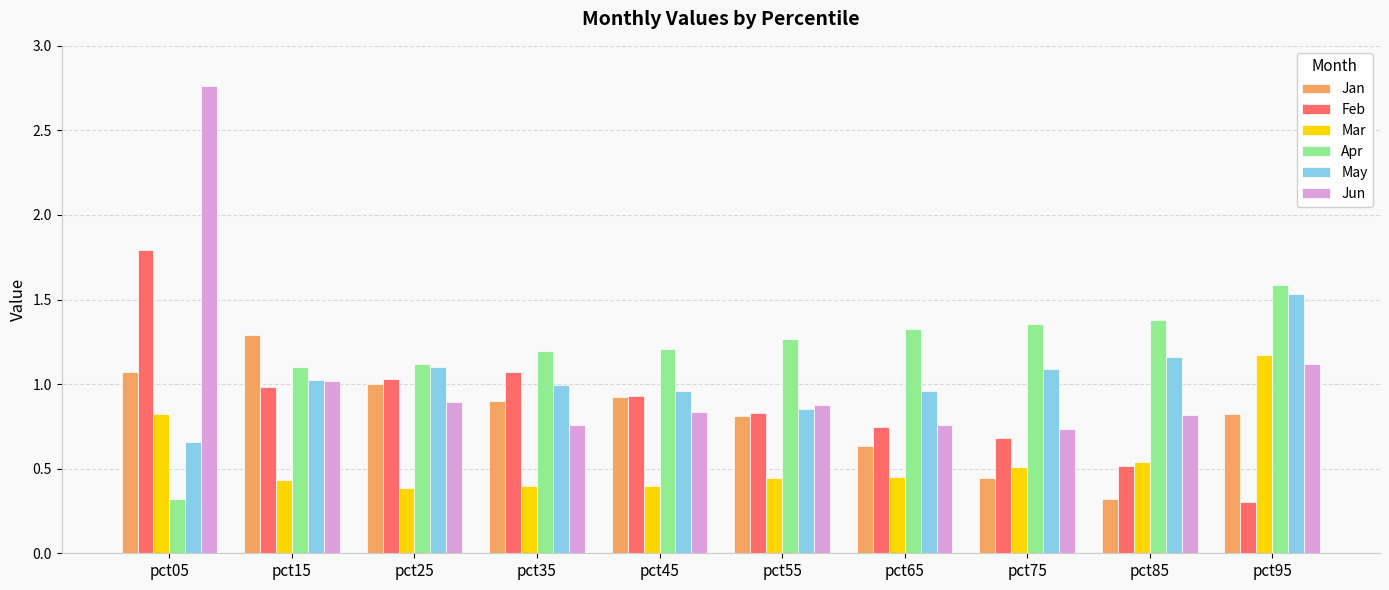

What is the value of the Jan bar at the 9th from the left?

0.3